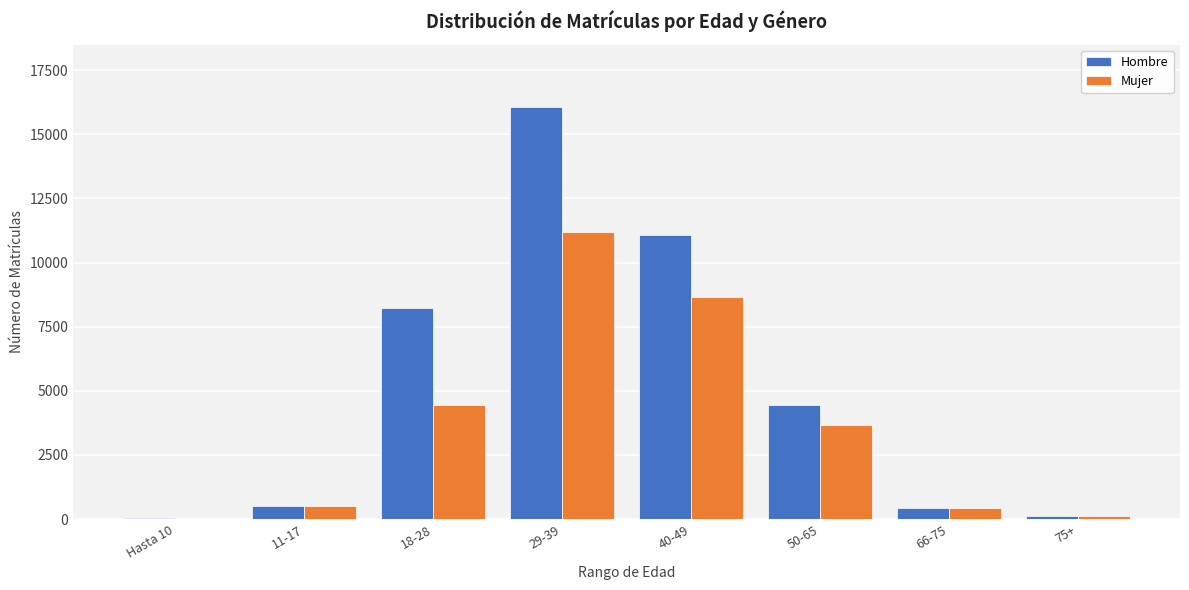

Reading right to left, extract all data points from this chart.

Hombre: 75+=119	66-75=449	50-65=4459	40-49=11093	29-39=16082	18-28=8234	11-17=526	Hasta 10=29
Mujer: 75+=128	66-75=420	50-65=3684	40-49=8673	29-39=11178	18-28=4428	11-17=507	Hasta 10=22